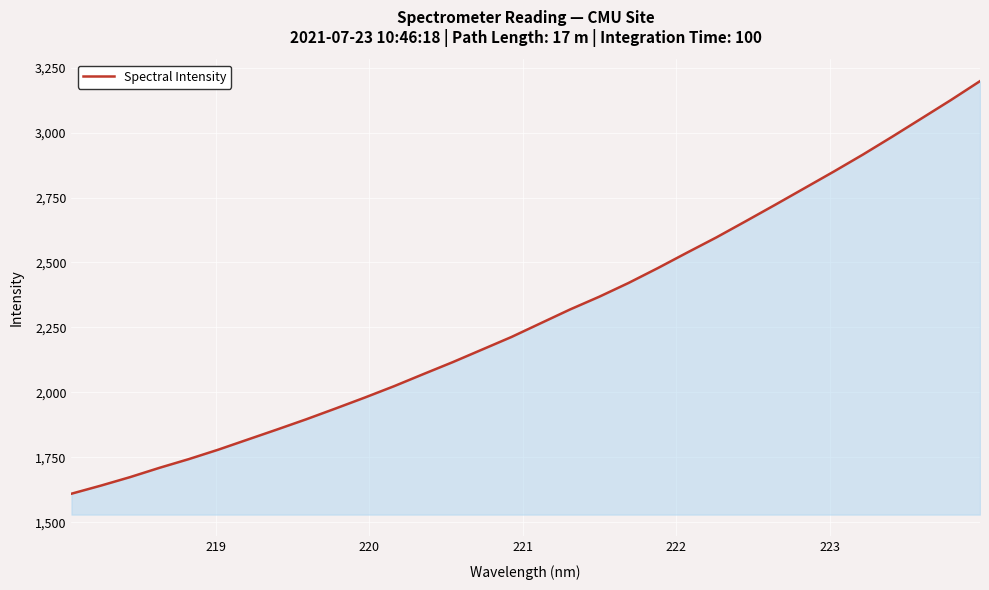

What is the difference between the maximum and minimum values?

1588.4